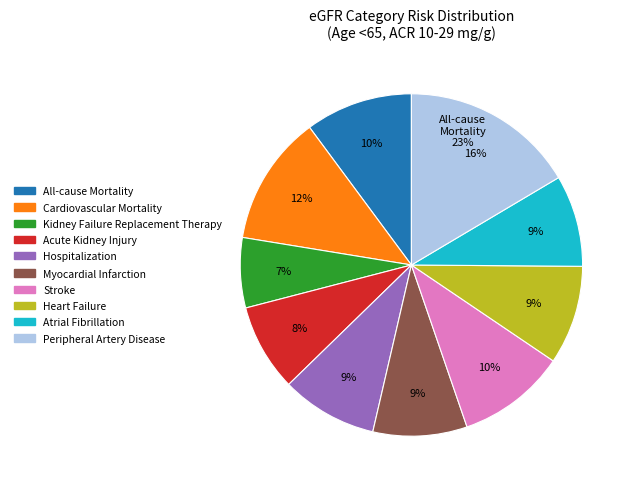

Is there any slice that represents more than half of the pie?

No